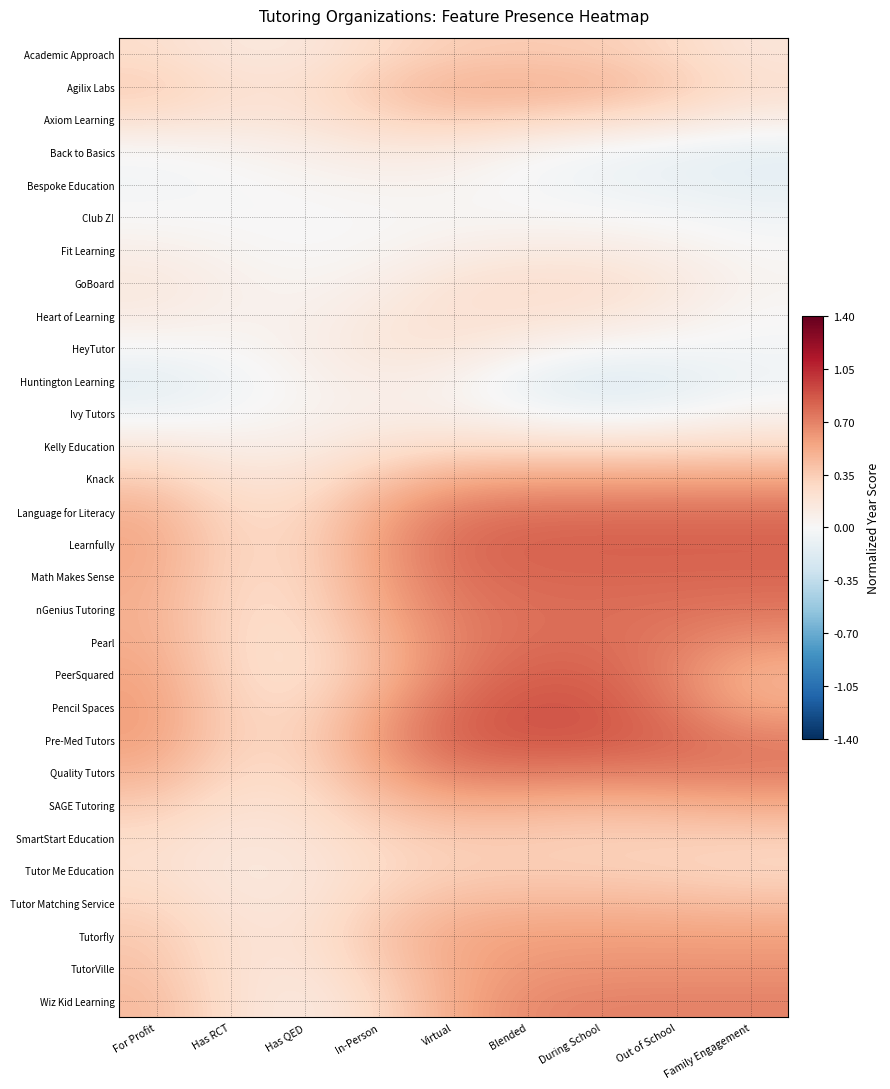

Reading right to left, transcribe all the data shown in this chart.

Academic Approach: Family Engagement=0.2	Out of School=0.3	During School=0.3	Blended=0.4	Virtual=0.3	In-Person=0.3	Has QED=0.2	Has RCT=0.1	For Profit=0.2
Agilix Labs: Family Engagement=0.2	Out of School=0.4	During School=0.5	Blended=0.5	Virtual=0.5	In-Person=0.4	Has QED=0.2	Has RCT=0.2	For Profit=0.3
Axiom Learning: Family Engagement=0.1	Out of School=0.2	During School=0.3	Blended=0.3	Virtual=0.4	In-Person=0.3	Has QED=0.2	Has RCT=0.2	For Profit=0.2
Back to Basics: Family Engagement=-0.1	Out of School=-0.1	During School=-0.0	Blended=0.0	Virtual=0.1	In-Person=0.1	Has QED=0.1	Has RCT=0.0	For Profit=-0.0
Bespoke Education: Family Engagement=-0.1	Out of School=-0.1	During School=-0.1	Blended=-0.0	Virtual=0.0	In-Person=0.0	Has QED=0.0	Has RCT=-0.0	For Profit=-0.0
Club Z!: Family Engagement=-0.0	Out of School=-0.0	During School=0.0	Blended=0.0	Virtual=0.0	In-Person=0.0	Has QED=-0.0	Has RCT=-0.0	For Profit=0.0
Fit Learning: Family Engagement=0.0	Out of School=0.1	During School=0.1	Blended=0.1	Virtual=0.1	In-Person=0.0	Has QED=0.0	Has RCT=0.0	For Profit=0.1
GoBoard: Family Engagement=0.0	Out of School=0.1	During School=0.2	Blended=0.2	Virtual=0.2	In-Person=0.1	Has QED=0.0	Has RCT=0.1	For Profit=0.2
Heart of Learning: Family Engagement=0.0	Out of School=0.1	During School=0.2	Blended=0.2	Virtual=0.2	In-Person=0.1	Has QED=0.1	Has RCT=0.1	For Profit=0.1
HeyTutor: Family Engagement=-0.0	Out of School=-0.0	During School=0.0	Blended=0.1	Virtual=0.2	In-Person=0.2	Has QED=0.1	Has RCT=0.0	For Profit=-0.0
Huntington Learning: Family Engagement=-0.1	Out of School=-0.1	During School=-0.2	Blended=-0.1	Virtual=0.1	In-Person=0.1	Has QED=0.0	Has RCT=-0.1	For Profit=-0.1
Ivy Tutors: Family Engagement=0.0	Out of School=-0.0	During School=-0.1	Blended=-0.0	Virtual=0.1	In-Person=0.1	Has QED=0.0	Has RCT=-0.0	For Profit=-0.1
Kelly Education: Family Engagement=0.3	Out of School=0.2	During School=0.2	Blended=0.2	Virtual=0.2	In-Person=0.2	Has QED=0.1	Has RCT=0.1	For Profit=0.1
Knack: Family Engagement=0.5	Out of School=0.5	During School=0.5	Blended=0.5	Virtual=0.5	In-Person=0.4	Has QED=0.2	Has RCT=0.2	For Profit=0.4
Language for Literacy: Family Engagement=0.8	Out of School=0.8	During School=0.8	Blended=0.8	Virtual=0.7	In-Person=0.5	Has QED=0.3	Has RCT=0.3	For Profit=0.5
Learnfully: Family Engagement=0.8	Out of School=0.8	During School=0.8	Blended=0.8	Virtual=0.8	In-Person=0.6	Has QED=0.3	Has RCT=0.3	For Profit=0.5
Math Makes Sense: Family Engagement=0.8	Out of School=0.8	During School=0.8	Blended=0.8	Virtual=0.8	In-Person=0.6	Has QED=0.3	Has RCT=0.3	For Profit=0.5
nGenius Tutoring: Family Engagement=0.7	Out of School=0.8	During School=0.8	Blended=0.8	Virtual=0.7	In-Person=0.5	Has QED=0.3	Has RCT=0.3	For Profit=0.5
Pearl: Family Engagement=0.6	Out of School=0.7	During School=0.8	Blended=0.8	Virtual=0.7	In-Person=0.5	Has QED=0.2	Has RCT=0.3	For Profit=0.5
PeerSquared: Family Engagement=0.5	Out of School=0.7	During School=0.8	Blended=0.8	Virtual=0.7	In-Person=0.5	Has QED=0.2	Has RCT=0.3	For Profit=0.6
Pencil Spaces: Family Engagement=0.5	Out of School=0.7	During School=0.9	Blended=0.9	Virtual=0.8	In-Person=0.6	Has QED=0.3	Has RCT=0.3	For Profit=0.6
Pre-Med Tutors: Family Engagement=0.7	Out of School=0.8	During School=0.9	Blended=0.9	Virtual=0.8	In-Person=0.6	Has QED=0.3	Has RCT=0.3	For Profit=0.6
Quality Tutors: Family Engagement=0.7	Out of School=0.7	During School=0.7	Blended=0.7	Virtual=0.7	In-Person=0.5	Has QED=0.3	Has RCT=0.3	For Profit=0.5
SAGE Tutoring: Family Engagement=0.5	Out of School=0.5	During School=0.5	Blended=0.5	Virtual=0.5	In-Person=0.4	Has QED=0.2	Has RCT=0.2	For Profit=0.4
SmartStart Education: Family Engagement=0.3	Out of School=0.3	During School=0.3	Blended=0.4	Virtual=0.4	In-Person=0.3	Has QED=0.2	Has RCT=0.2	For Profit=0.3
Tutor Me Education: Family Engagement=0.3	Out of School=0.3	During School=0.3	Blended=0.3	Virtual=0.3	In-Person=0.3	Has QED=0.2	Has RCT=0.1	For Profit=0.2
Tutor Matching Service: Family Engagement=0.4	Out of School=0.4	During School=0.5	Blended=0.5	Virtual=0.4	In-Person=0.3	Has QED=0.2	Has RCT=0.2	For Profit=0.3
Tutorfly: Family Engagement=0.6	Out of School=0.6	During School=0.6	Blended=0.6	Virtual=0.5	In-Person=0.4	Has QED=0.2	Has RCT=0.2	For Profit=0.4
TutorVille: Family Engagement=0.6	Out of School=0.6	During School=0.6	Blended=0.6	Virtual=0.5	In-Person=0.3	Has QED=0.2	Has RCT=0.2	For Profit=0.4
Wiz Kid Learning: Family Engagement=0.7	Out of School=0.7	During School=0.7	Blended=0.7	Virtual=0.5	In-Person=0.3	Has QED=0.1	Has RCT=0.2	For Profit=0.4